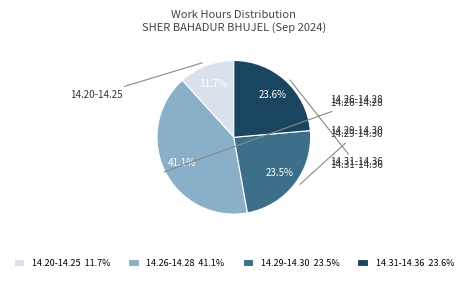

Is there a majority slice in this chart?

No